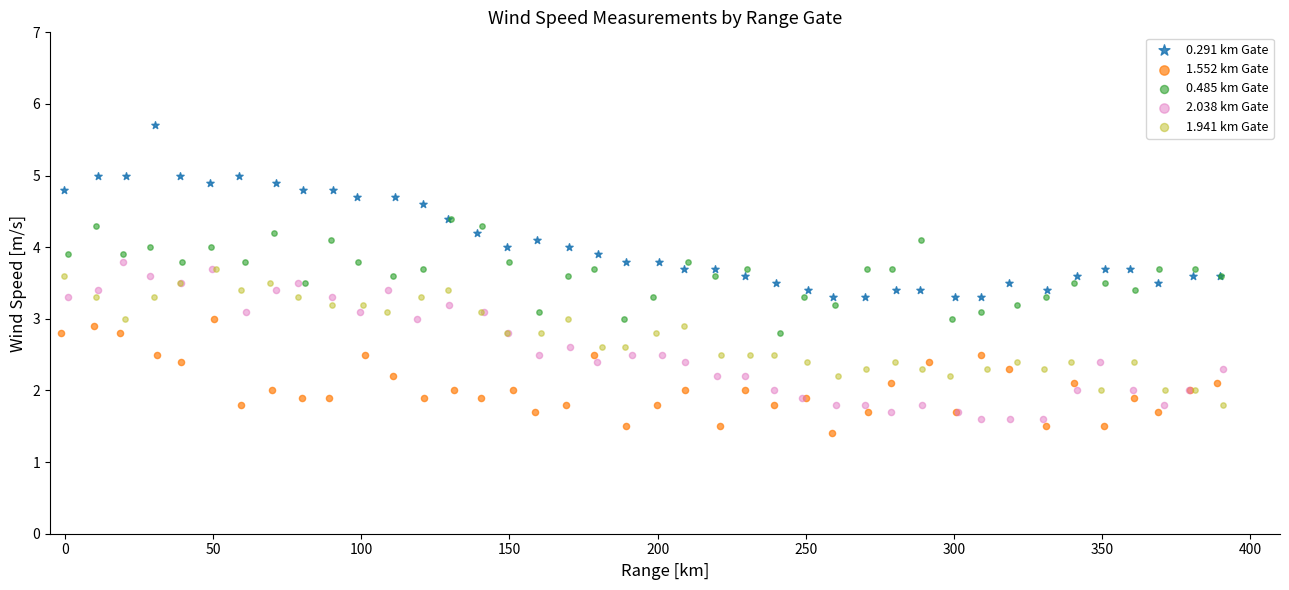

Which series reaches the maximum Y coordinate?

0.291 km Gate